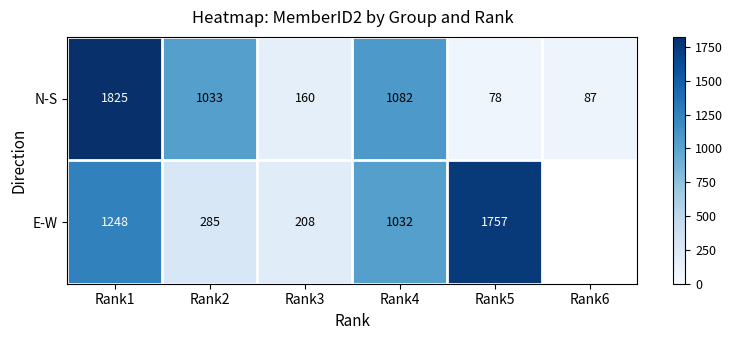

What is the spread (max minus min) of values at Rank1?

577